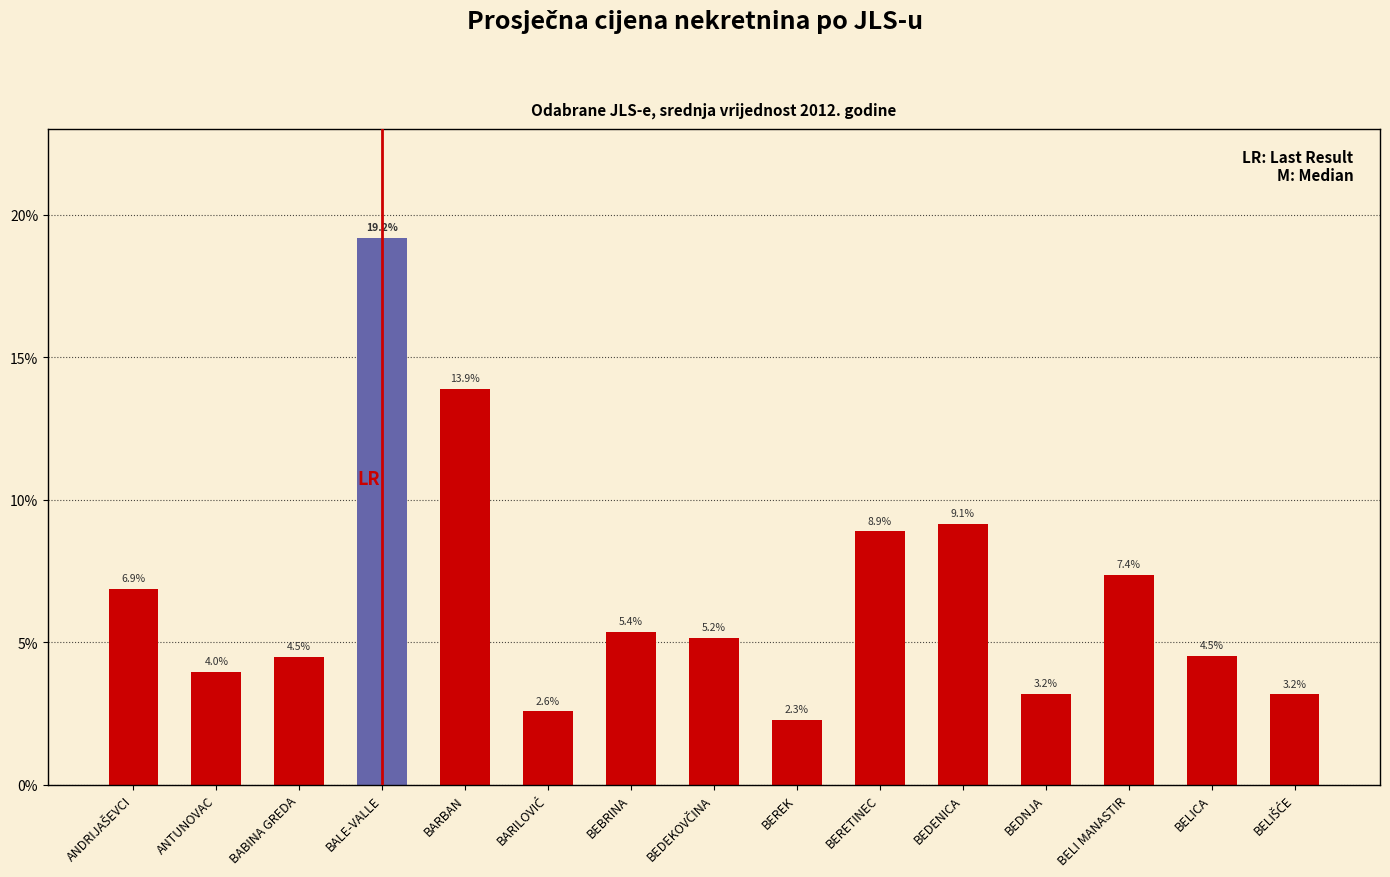

Between BARBAN and BEDENICA, which is larger?

BARBAN